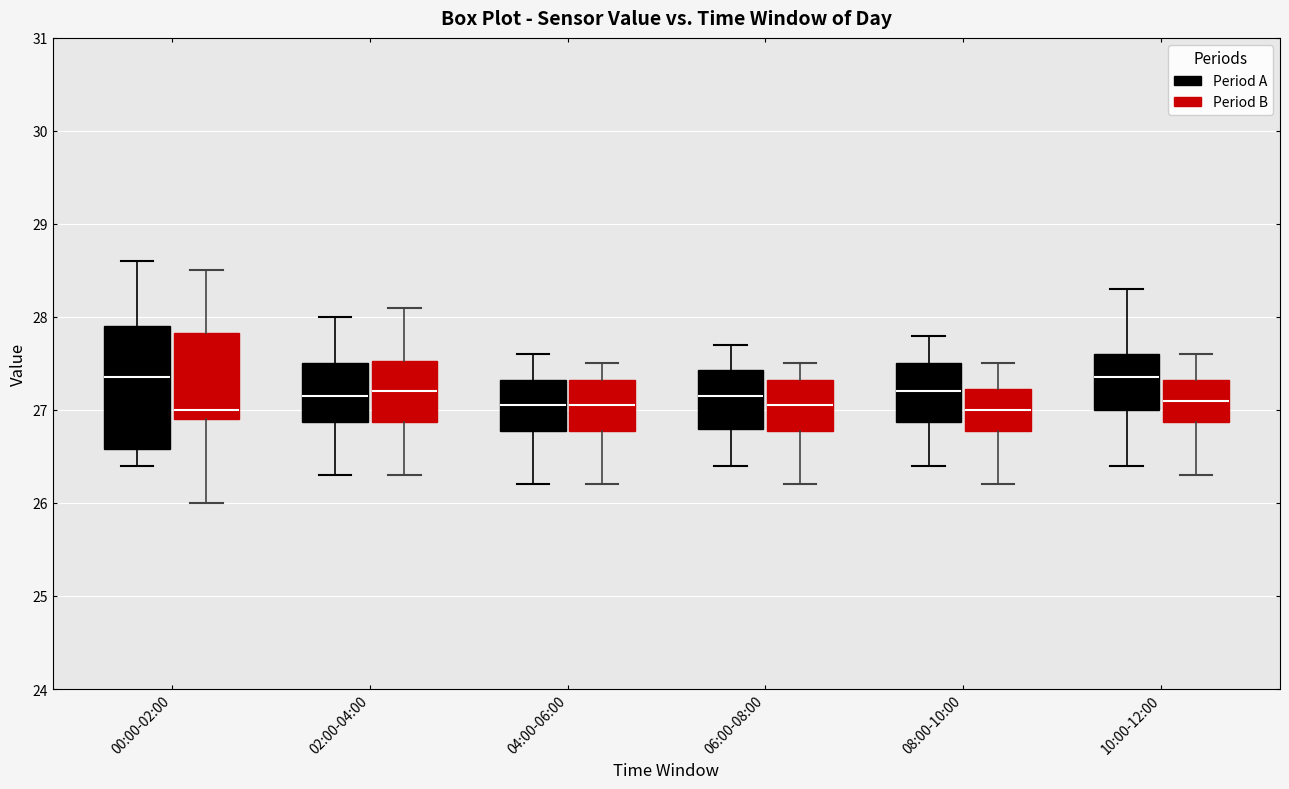

Reading left to right, read every box against the y-axis: the position of its median line, the range the box covers, and the ends of its whiskers. The values are not printed on the chart, so give them approximately, as read against the axis.

00:00-02:00 (Period A): median 27.4, box 26.6 to 27.9, whiskers 26.4 to 28.6
00:00-02:00 (Period B): median 27.0, box 26.9 to 27.8, whiskers 26.0 to 28.5
02:00-04:00 (Period A): median 27.2, box 26.9 to 27.5, whiskers 26.3 to 28.0
02:00-04:00 (Period B): median 27.2, box 26.9 to 27.5, whiskers 26.3 to 28.1
04:00-06:00 (Period A): median 27.1, box 26.8 to 27.3, whiskers 26.2 to 27.6
04:00-06:00 (Period B): median 27.1, box 26.8 to 27.3, whiskers 26.2 to 27.5
06:00-08:00 (Period A): median 27.2, box 26.8 to 27.4, whiskers 26.4 to 27.7
06:00-08:00 (Period B): median 27.1, box 26.8 to 27.3, whiskers 26.2 to 27.5
08:00-10:00 (Period A): median 27.2, box 26.9 to 27.5, whiskers 26.4 to 27.8
08:00-10:00 (Period B): median 27.0, box 26.8 to 27.2, whiskers 26.2 to 27.5
10:00-12:00 (Period A): median 27.4, box 27.0 to 27.6, whiskers 26.4 to 28.3
10:00-12:00 (Period B): median 27.1, box 26.9 to 27.3, whiskers 26.3 to 27.6